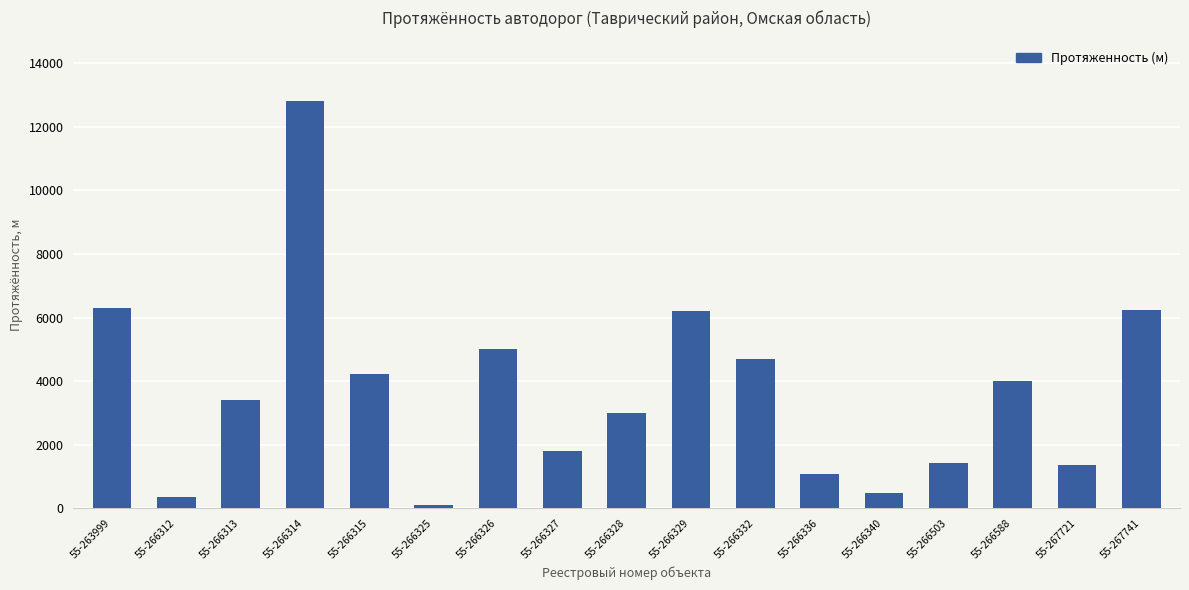

Which category has the highest value across all series?

55-266314